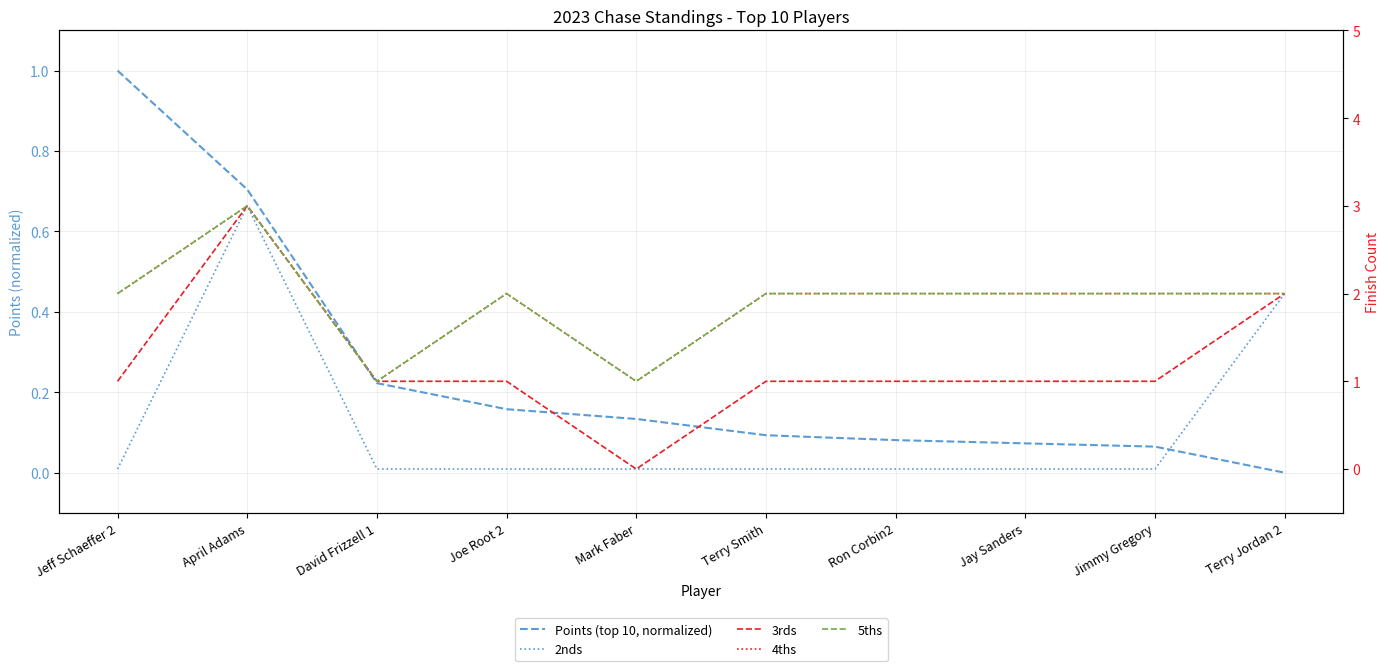

True or false: 4ths has a value of 1.0 at David Frizzell 1.

True